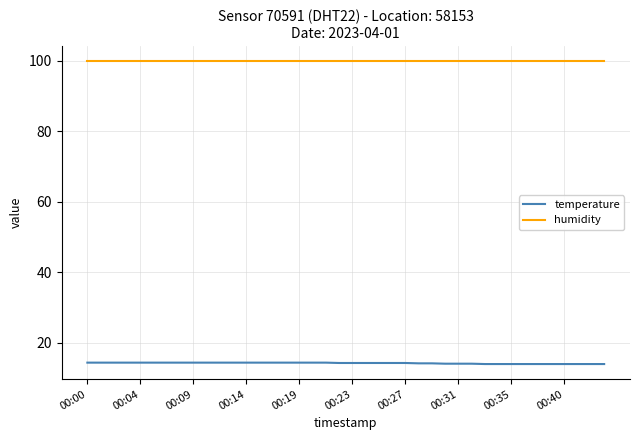

What is the maximum value for temperature?

14.4